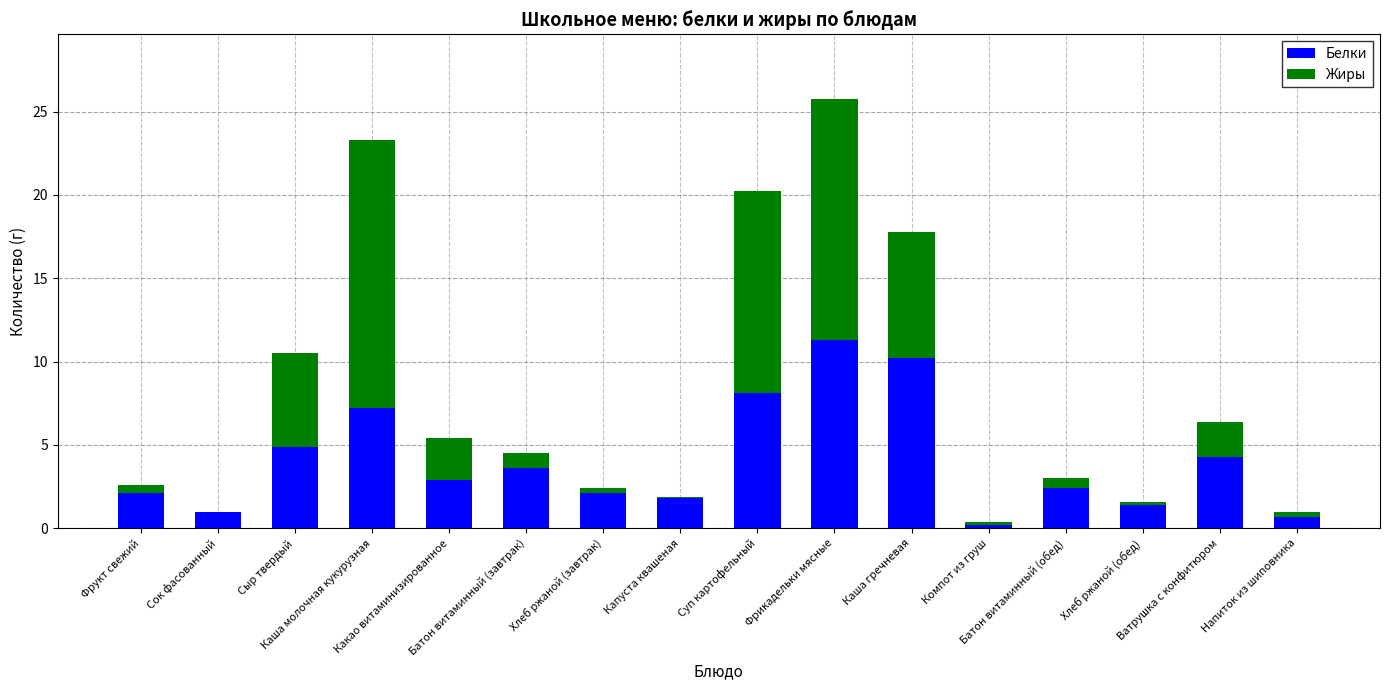

What is the total value across all series at Суп картофельный?

20.3